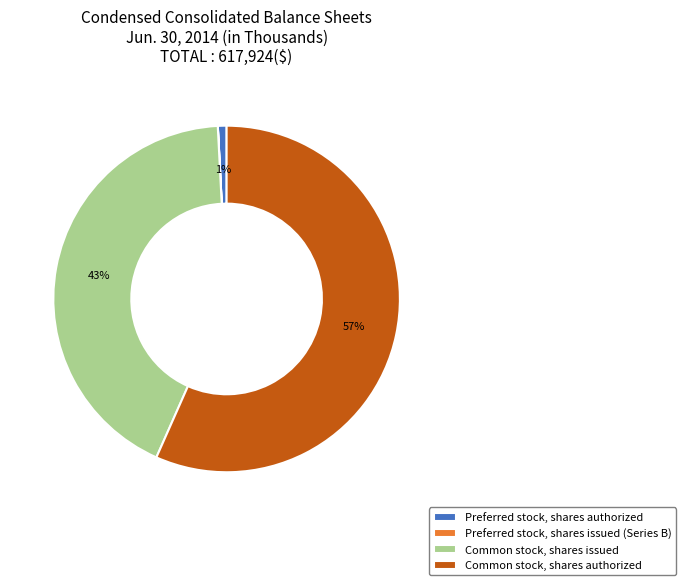

Which has a higher value, Common stock, shares issued or Preferred stock, shares authorized?

Common stock, shares issued